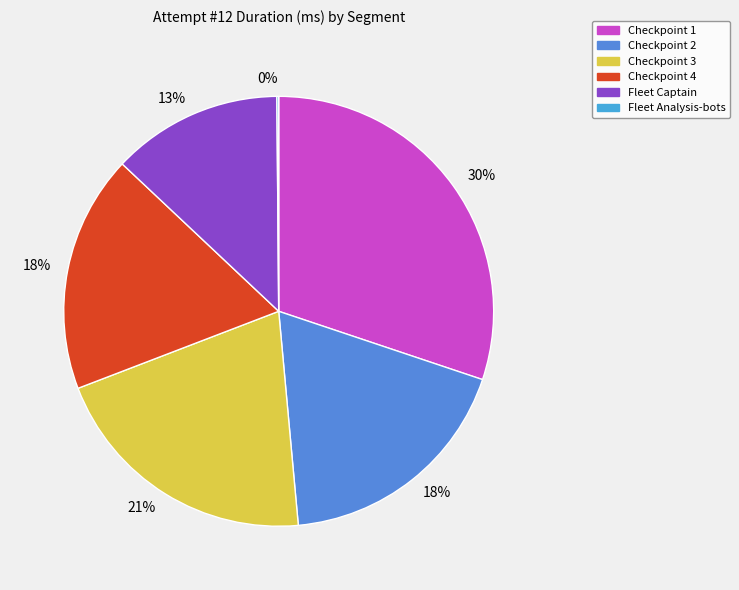

How many segments does this pie chart have?

6